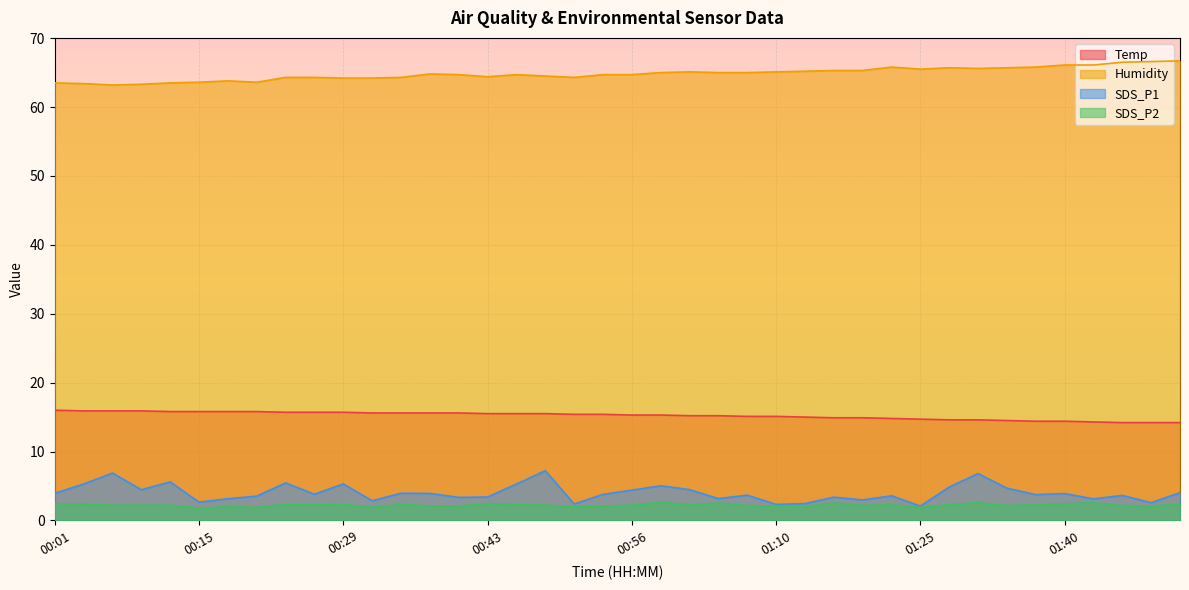

At how many categories does at least one series exceed 2?

40